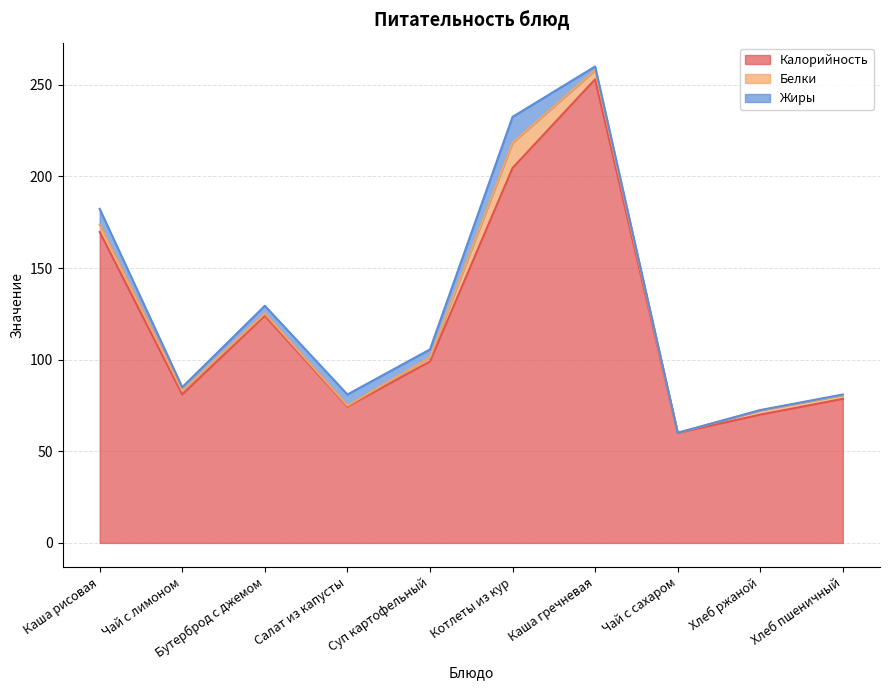

True or false: Калорийность has a value of 154.3 at Суп картофельный.

False